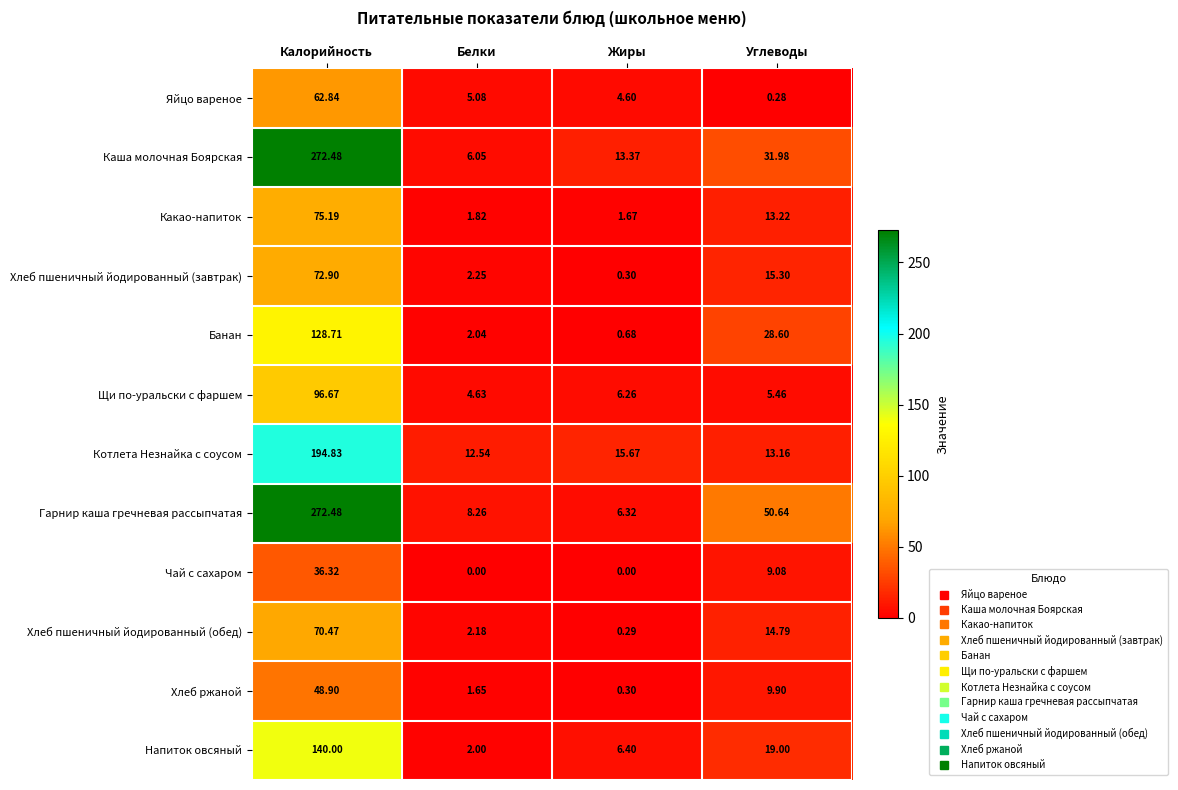

Which category has the lowest value in the Хлеб ржаной series?

Жиры